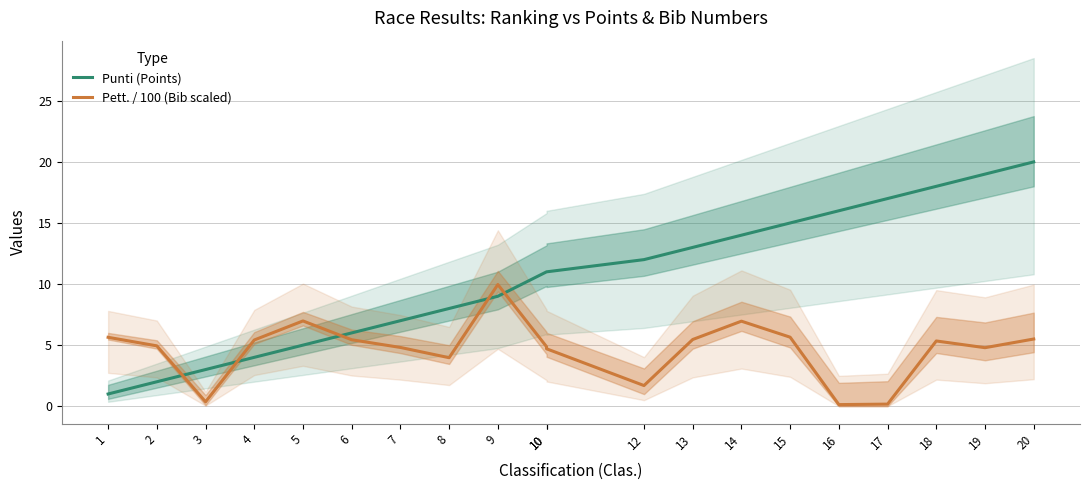

What is the average value of the Punti (Points) series?

10.6